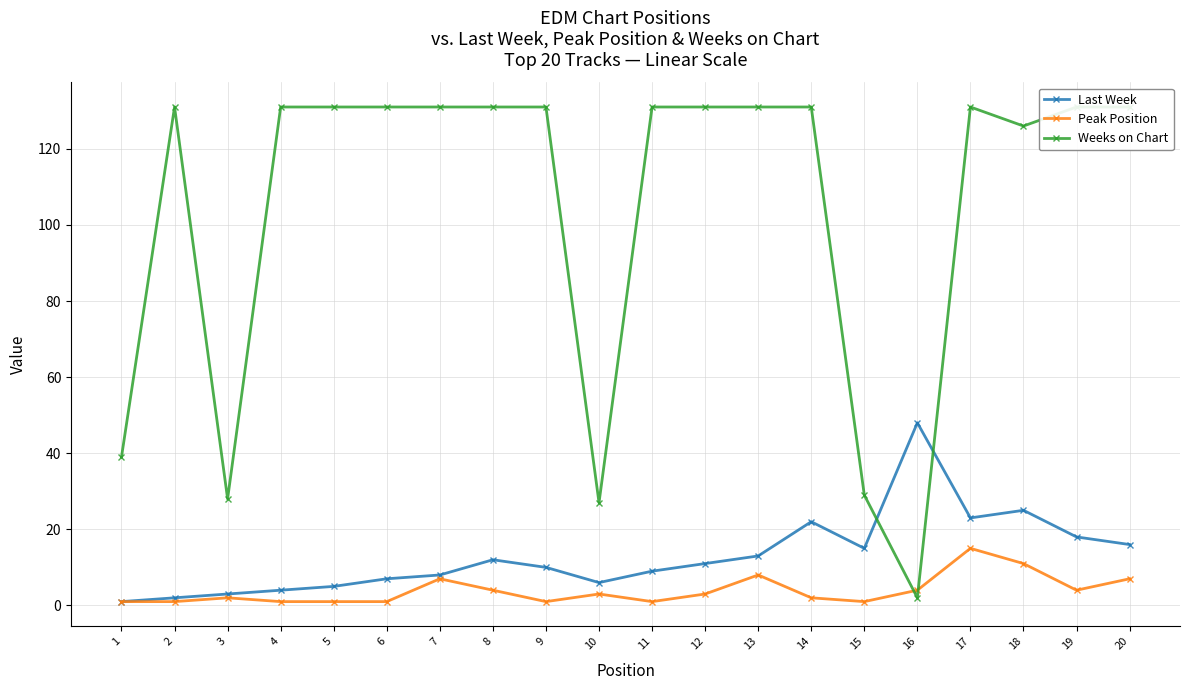

Is it true that Weeks on Chart equals 44 at 5?

False